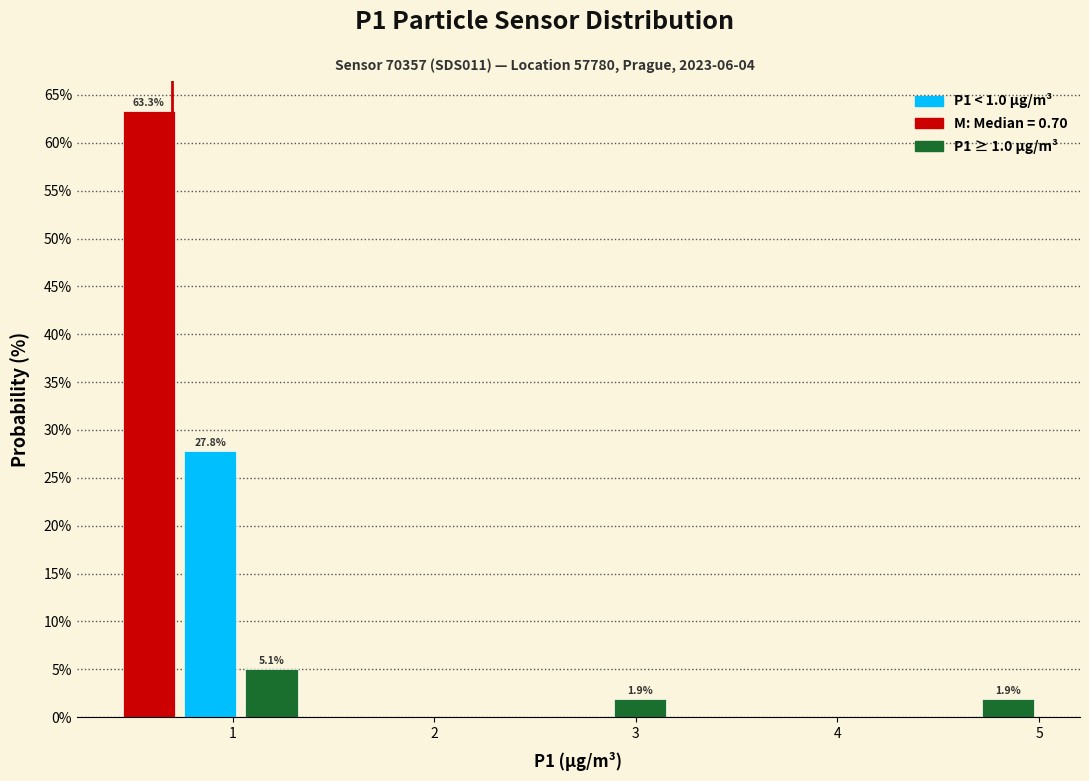

Read against the x-axis, roughly where is the centre of the tallest bar?

0.6